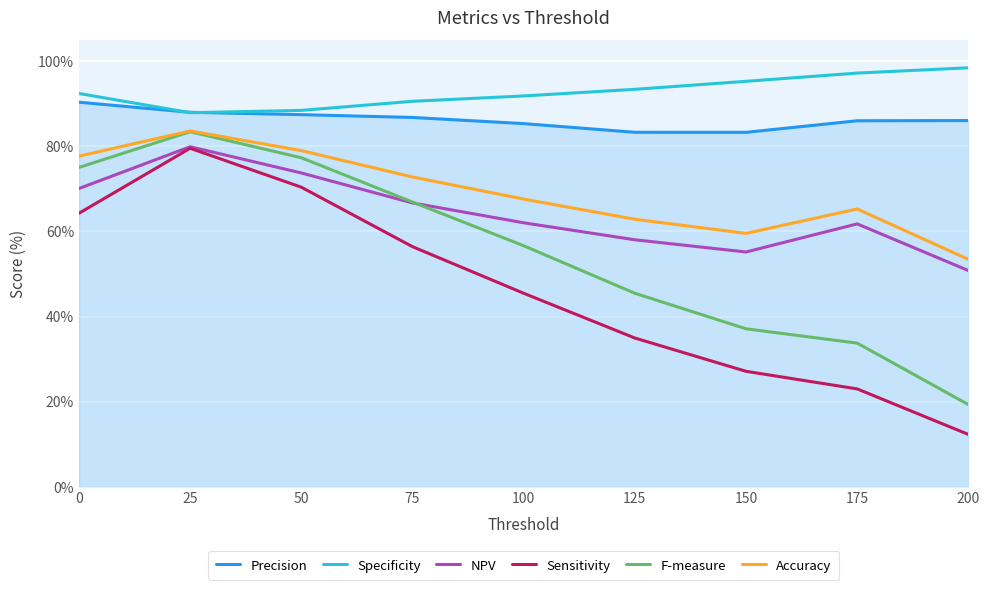

True or false: Precision and Accuracy intersect in this chart.

False